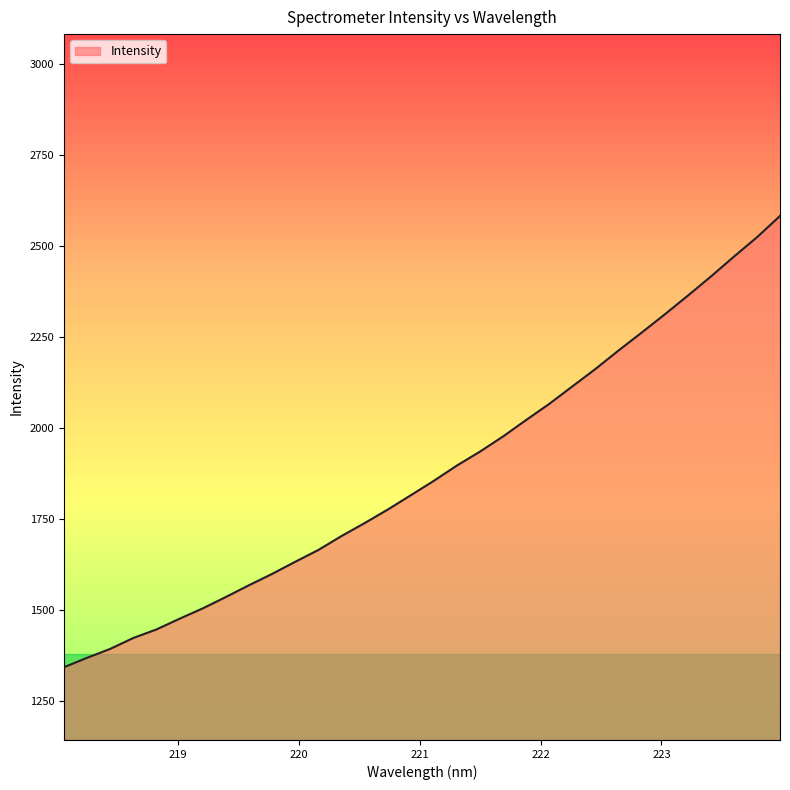

What is the difference between the maximum and minimum values?

1240.7